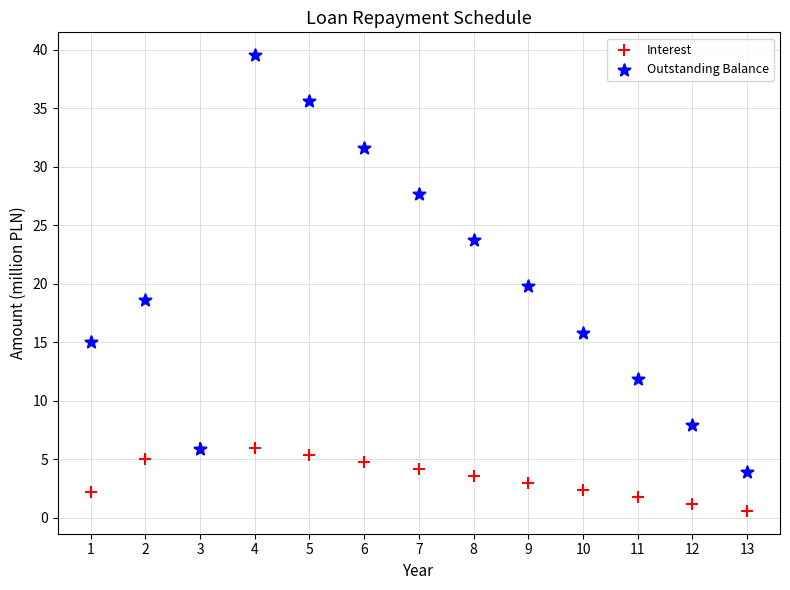

Which series has the widest spread of Y values?

Outstanding Balance